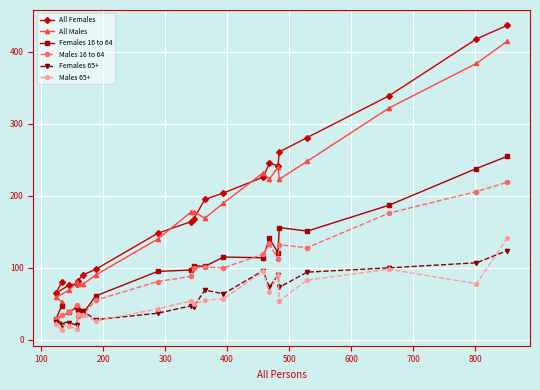

What is the highest value of the All Females series?

437